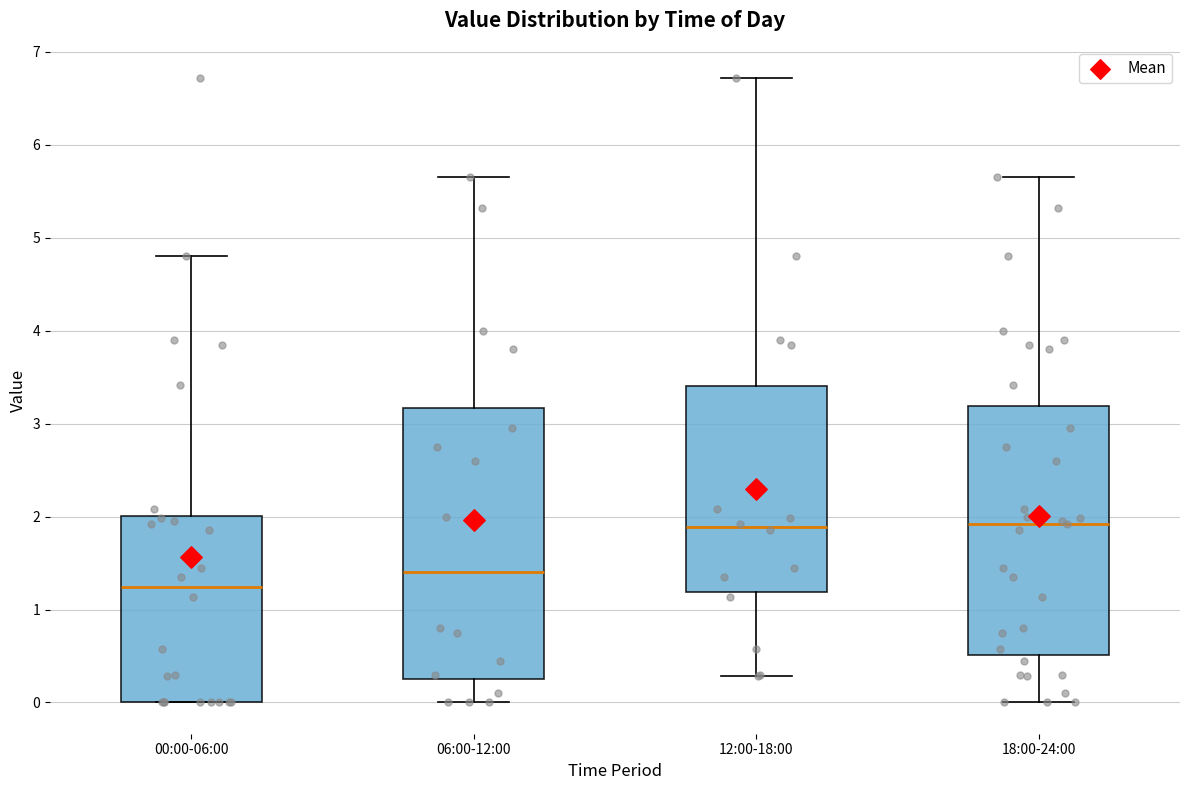

Comparing the boxes themselves (not the whiskers), which one is the tallest?

06:00-12:00